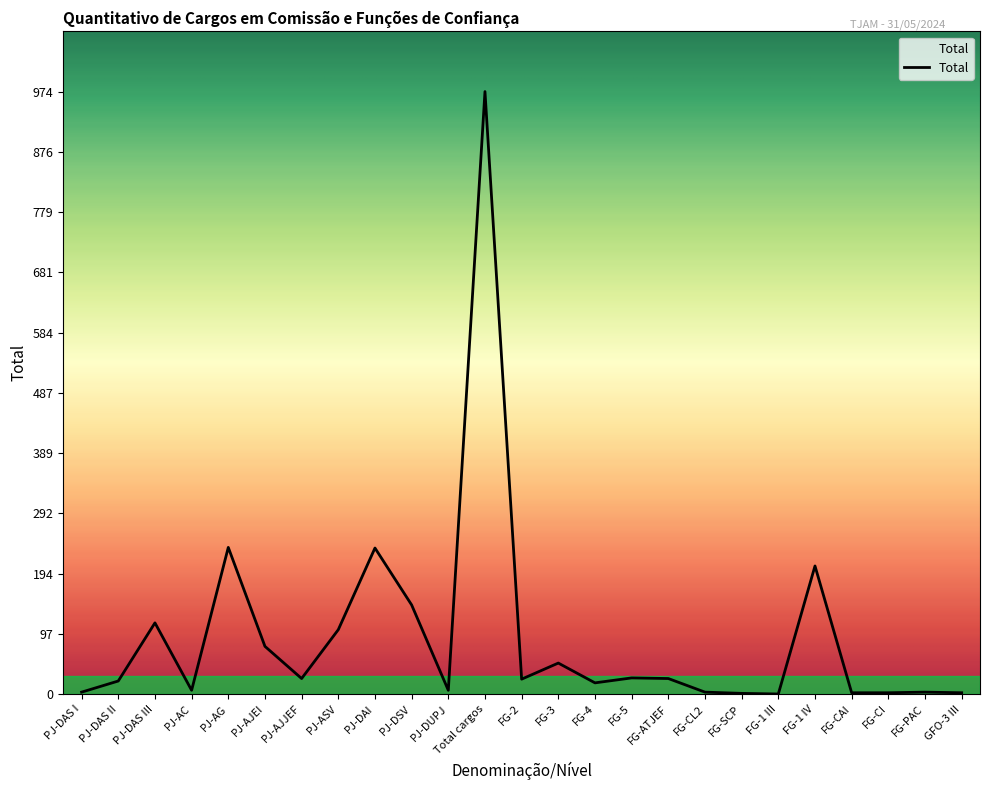

Where does the data first go above 24?

PJ-DAS III